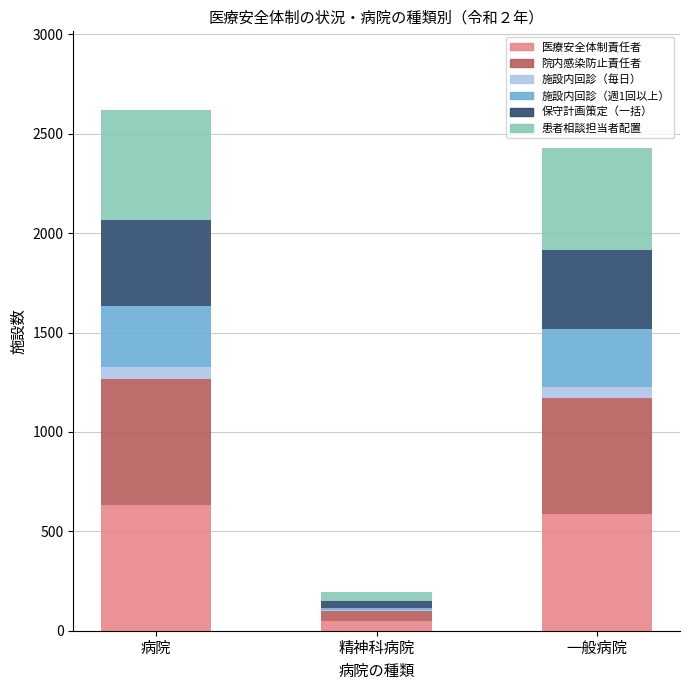

Count the number of categories in the chart.

3